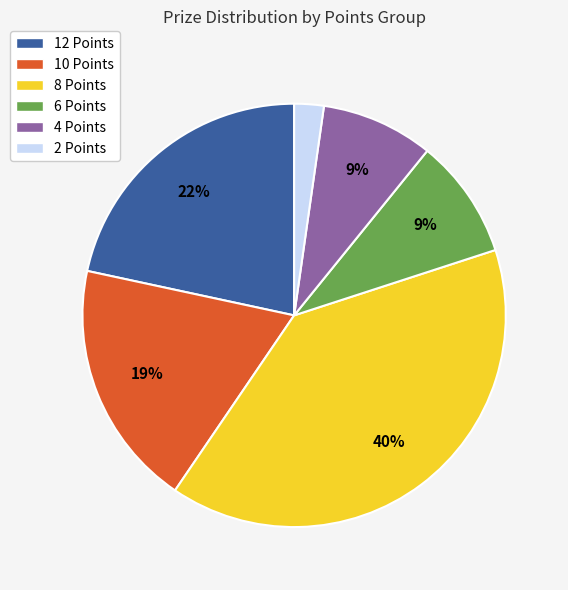

What is the ratio of the value at 8 Points to the value at 10 Points?

2.1